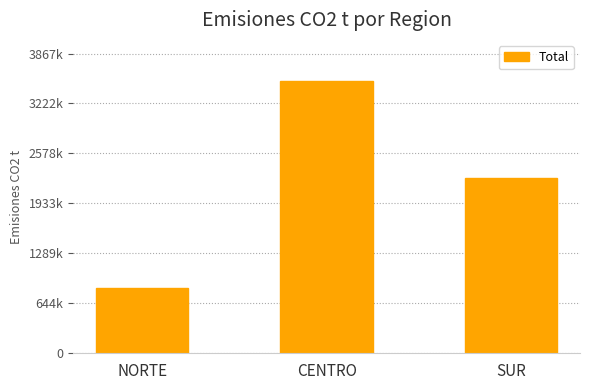

How many values exceed 2265075?

2